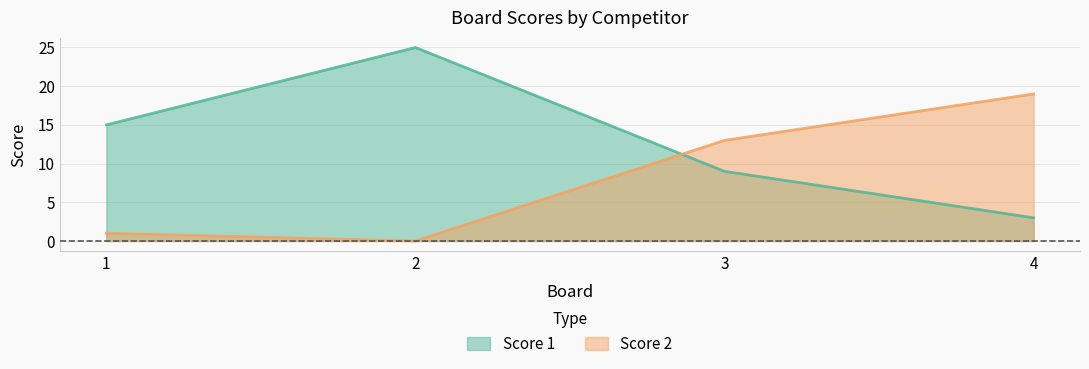

After their last crossing, which series has the higher values: Score 2 or Score 1?

Score 2